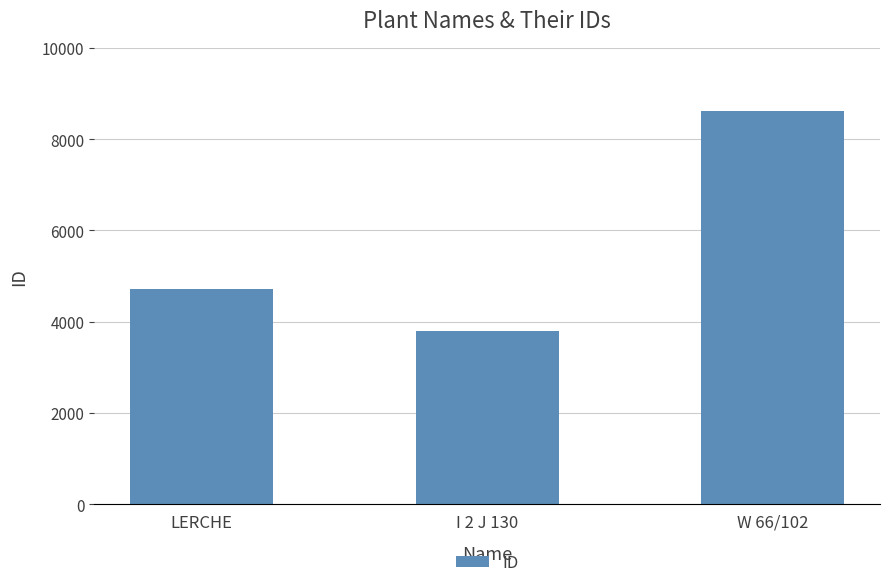

How many bars are there in total?

3